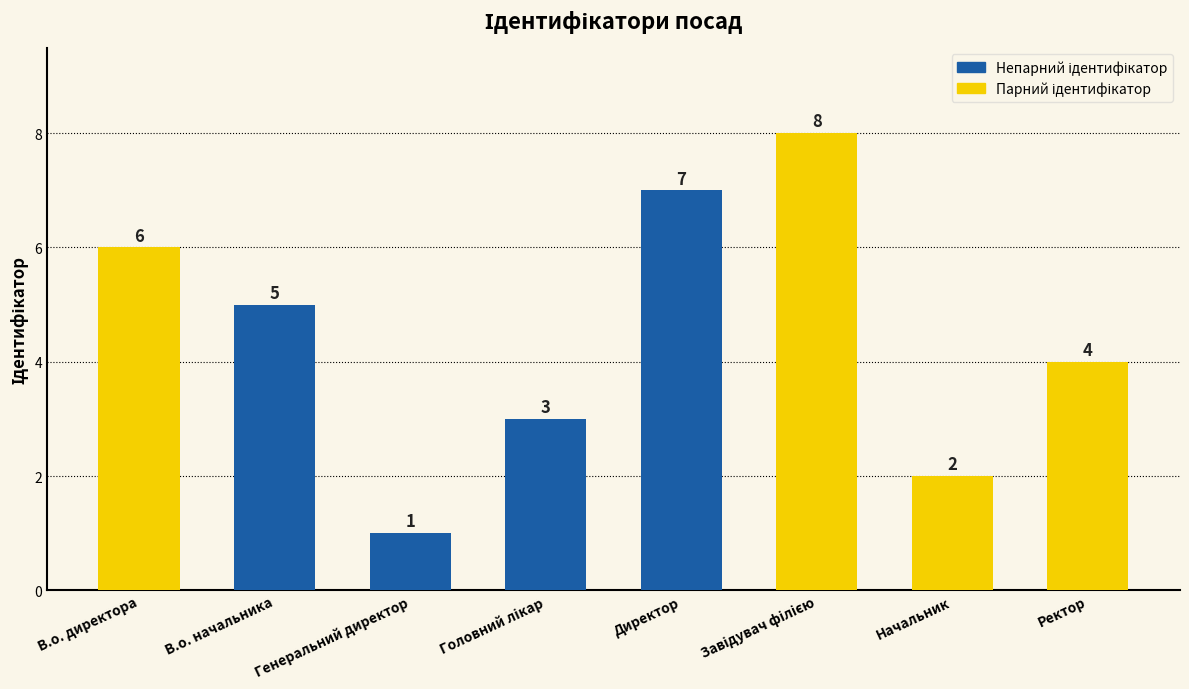

How many data points are less than 5?

4